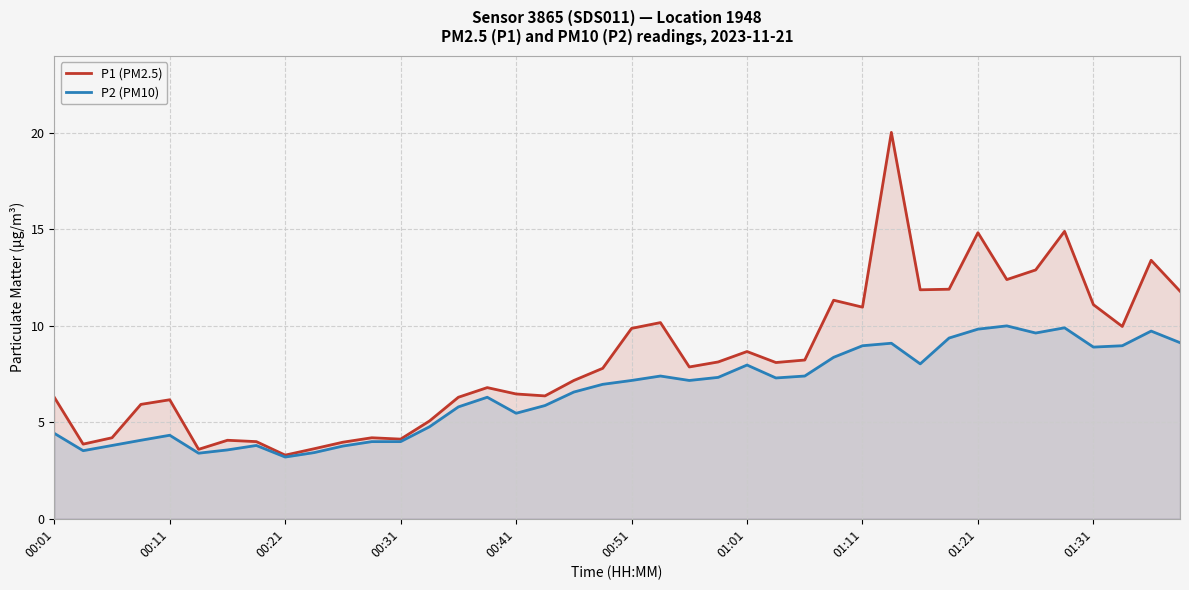

What are all the series names shown in the legend?

P1 (PM2.5), P2 (PM10)